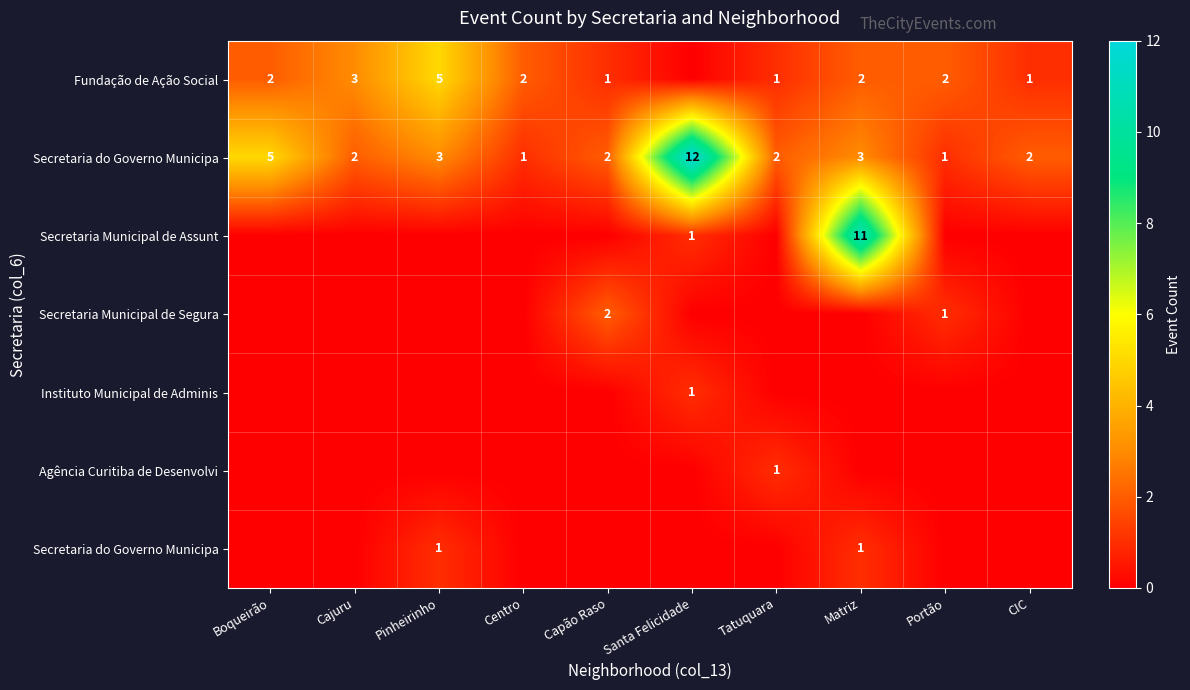

At how many categories does at least one series exceed 0?

10